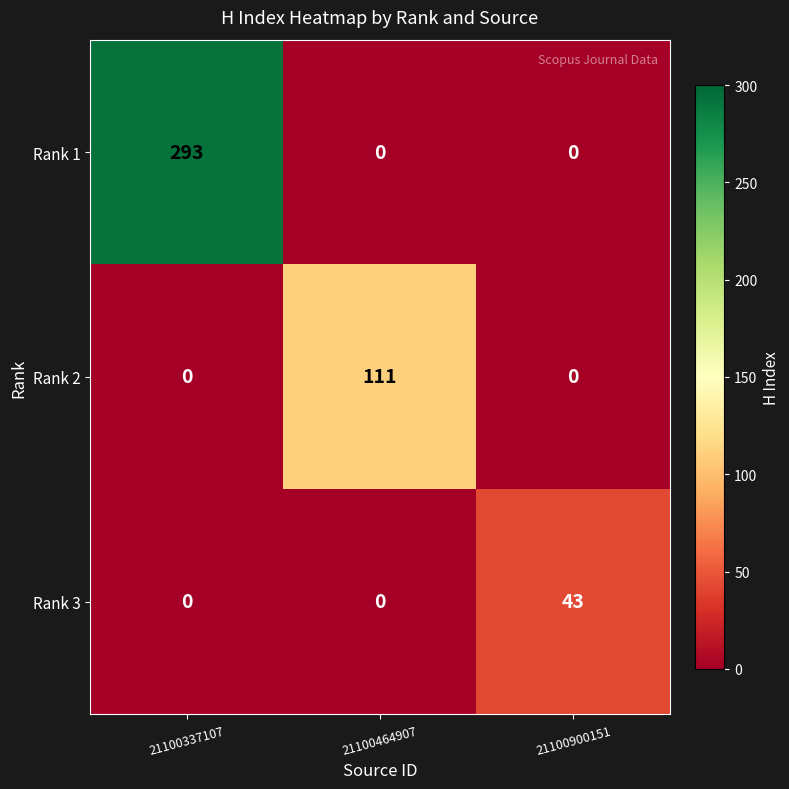

Count the Rank 2 values in the range 0 to 111.

3